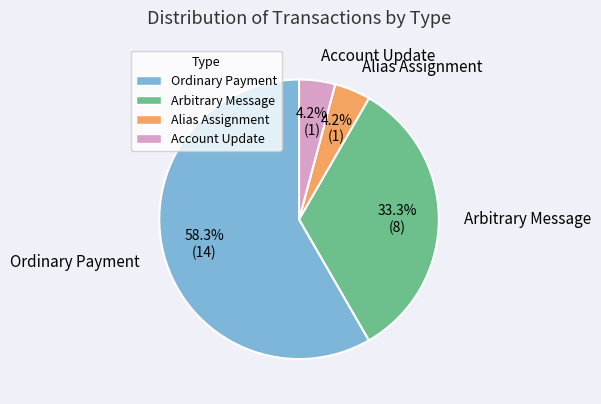

What percentage is the Alias Assignment slice, to the nearest percent?

4%